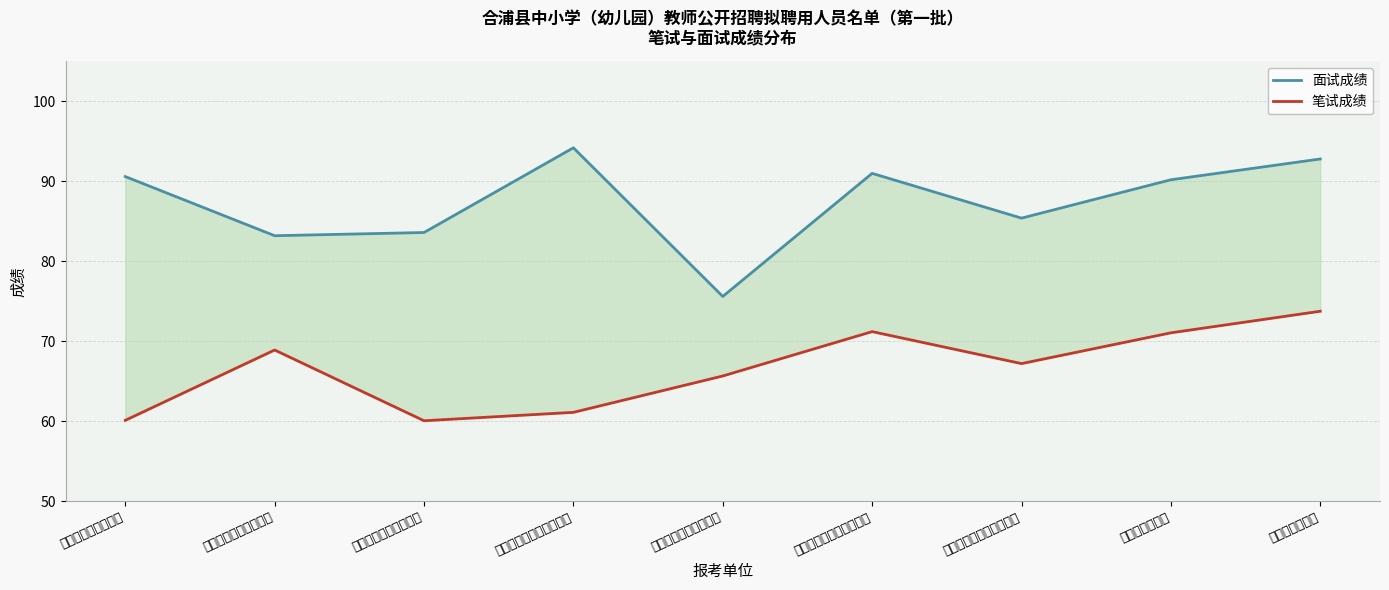

What is the value of the 笔试成绩 point at the 7th from the left?

67.2